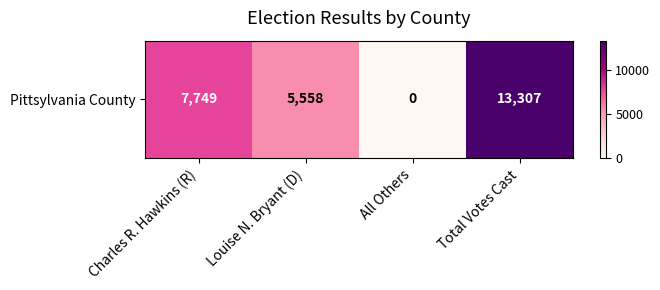

How many values are between 5558 and 13307?

3